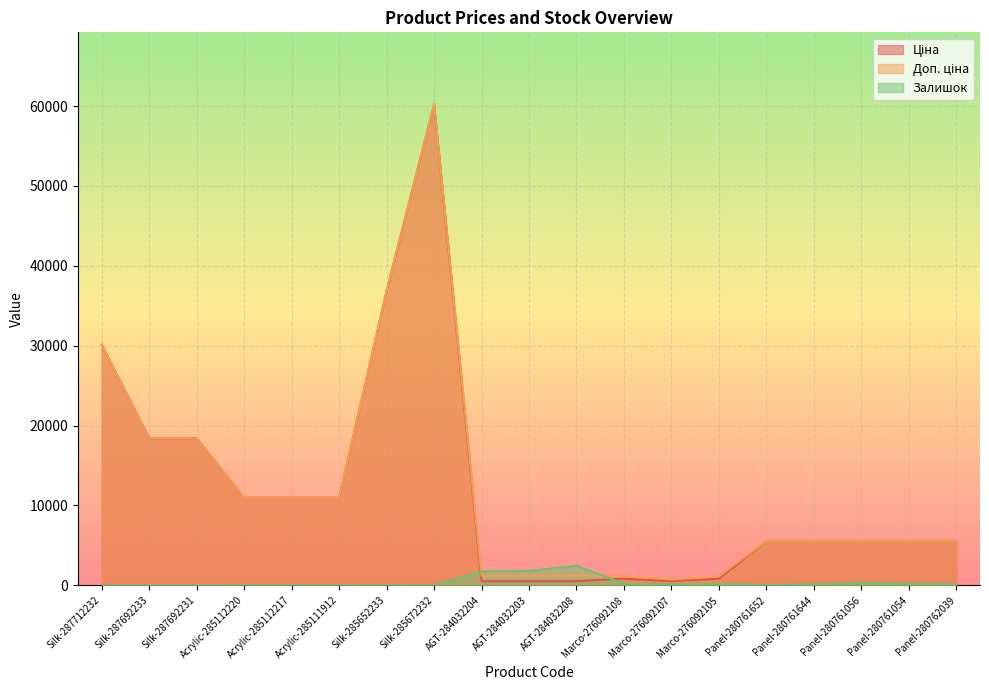

True or false: Залишок has a value of 0.0 at Silk-287692233.

True